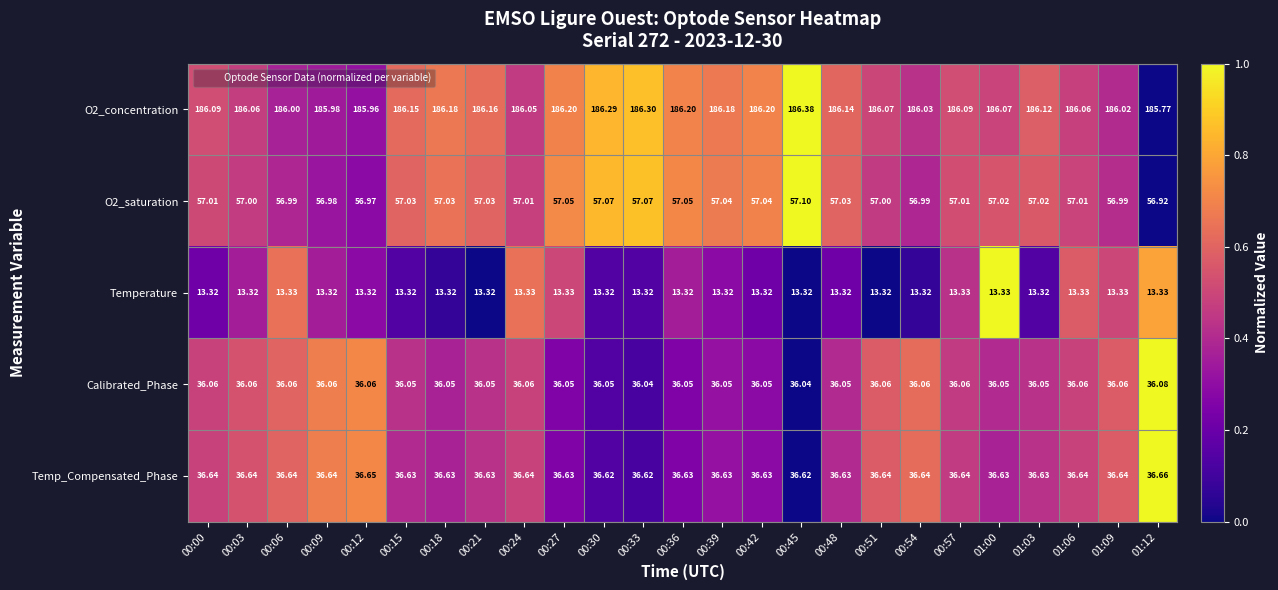

Is the value of Temperature at 00:18 greater than the value of O2_concentration at 00:30?

No